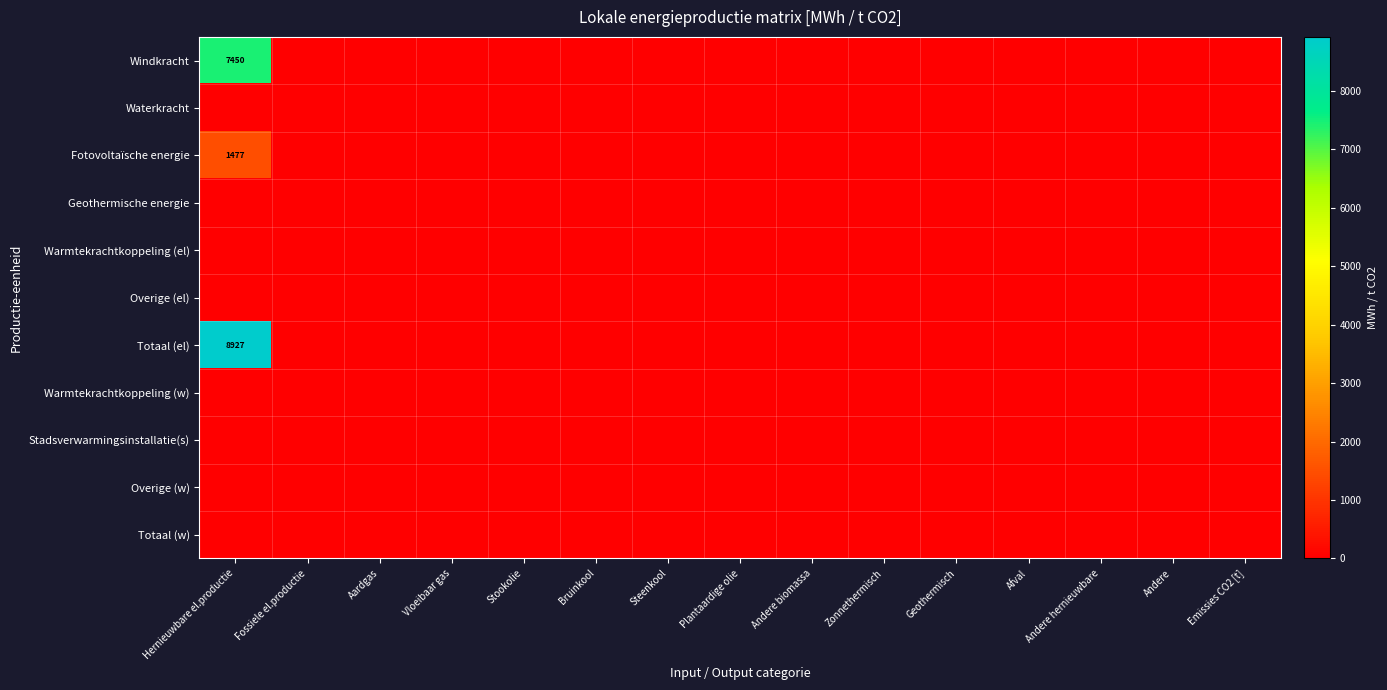

List the series in order of their peak value, lowest first.

Waterkracht, Geothermische energie, Warmtekrachtkoppeling (el), Overige (el), Warmtekrachtkoppeling (w), Stadsverwarmingsinstallatie(s), Overige (w), Totaal (w), Fotovoltaïsche energie, Windkracht, Totaal (el)